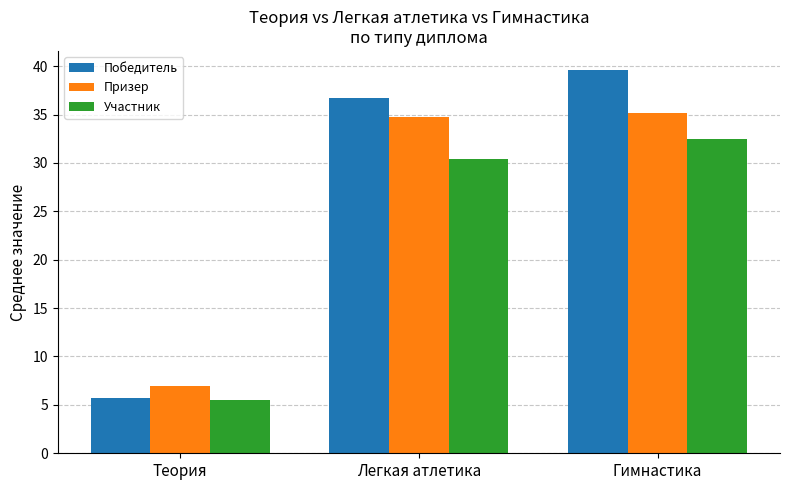

Which series has the widest spread of values?

Победитель